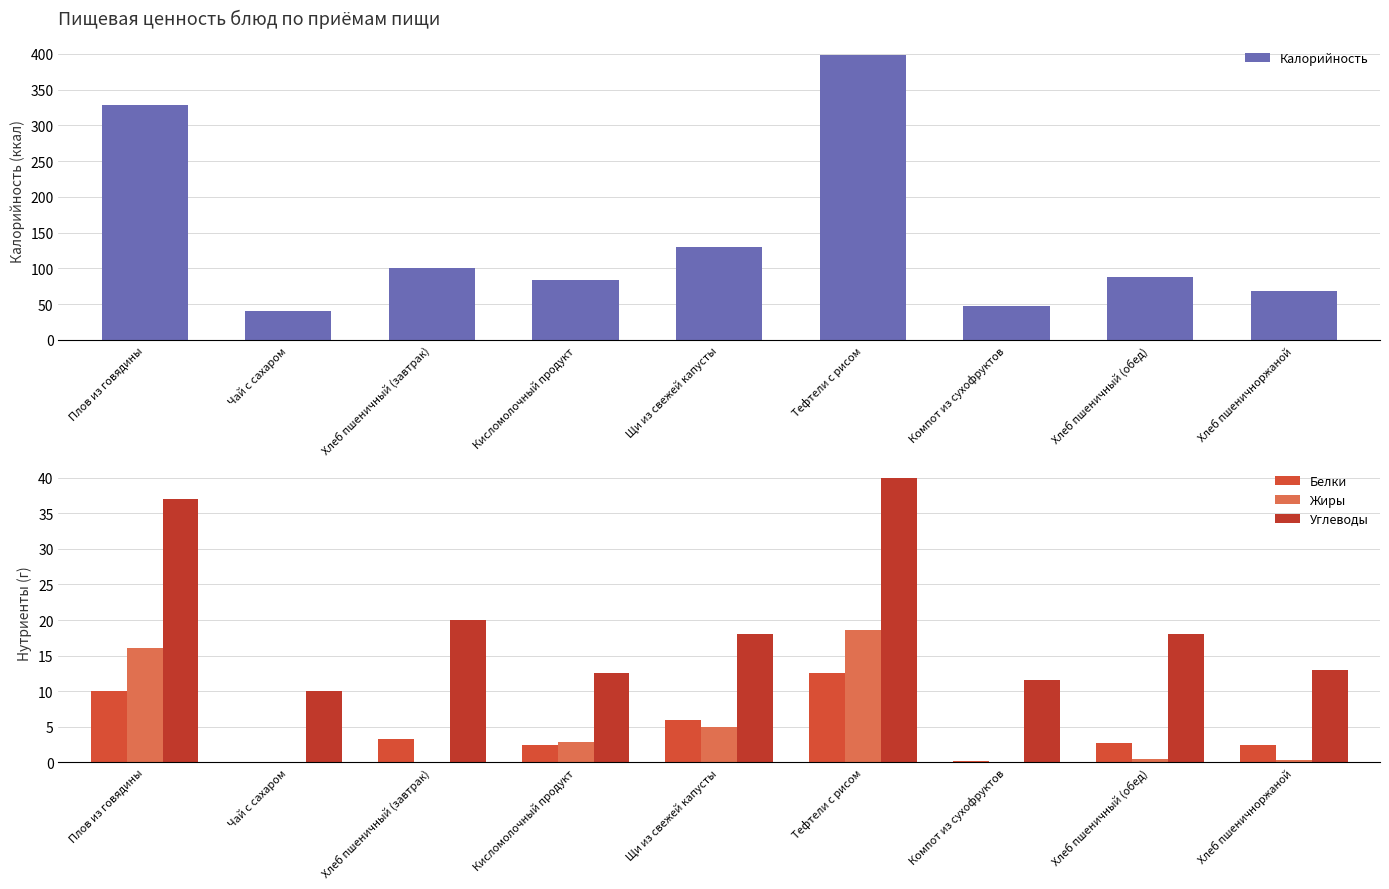

Reading left to right, list all the values displayed in this chart.

Калорийность: 329.0	40.0	100.0	84.5	130.0	398.0	48.0	88.0	68.1
Белки: 10.0	0.0	3.2	2.5	6.0	12.6	0.2	2.8	2.4
Жиры: 16.1	0.0	0.0	2.9	5.0	18.6	0.1	0.5	0.3
Углеводы: 37.0	10.0	20.0	12.6	18.0	40.0	11.6	18.0	13.0